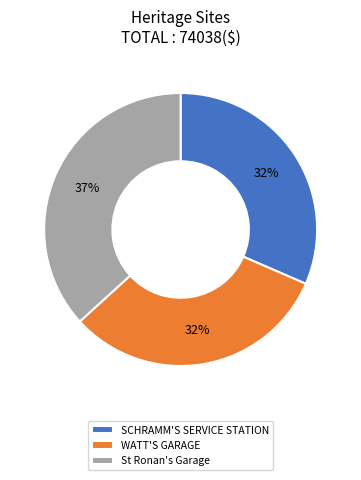

True or false: St Ronan's Garage accounts for 37% of the total.

True